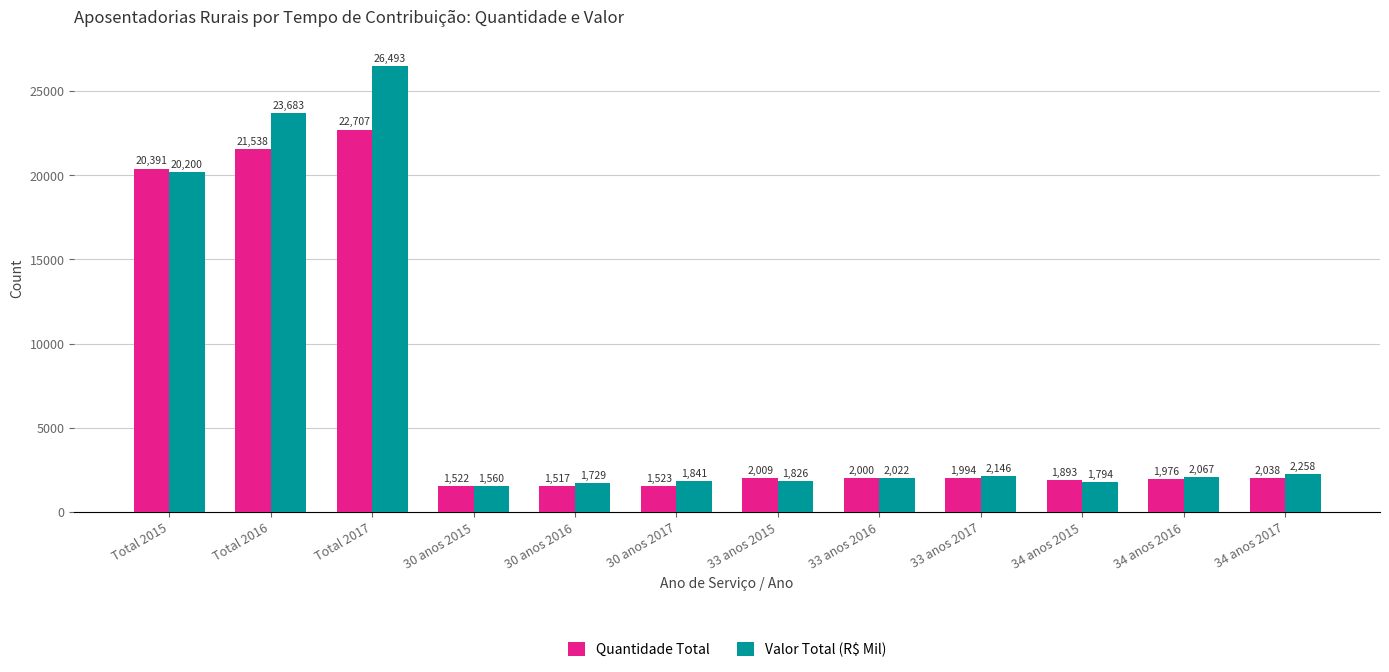

What is the difference between the Quantidade Total values at Total 2015 and Total 2017?

2316